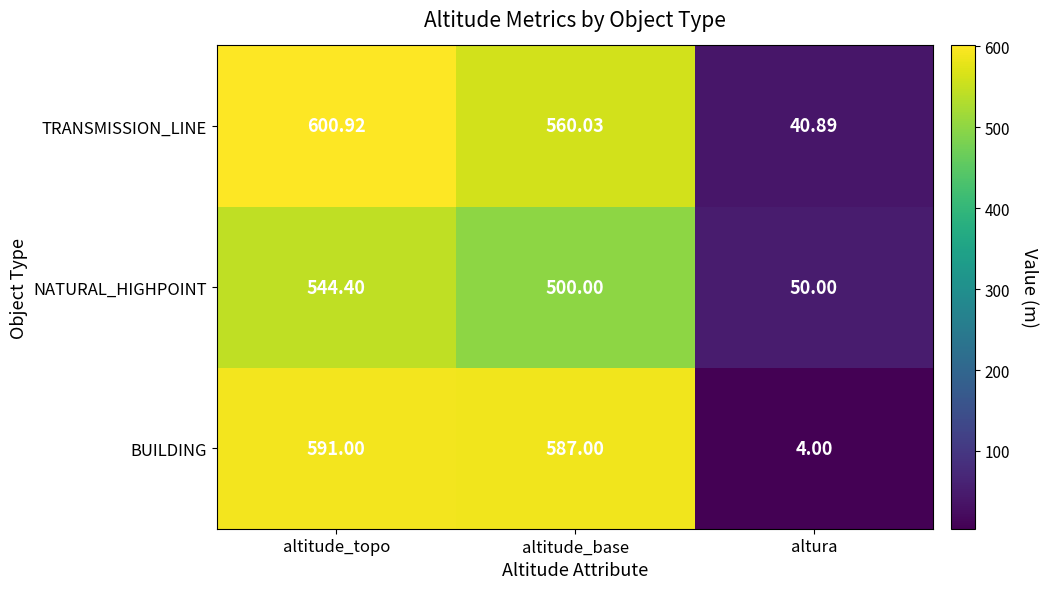

Is the value of BUILDING at altitude_base greater than the value of TRANSMISSION_LINE at altitude_base?

Yes